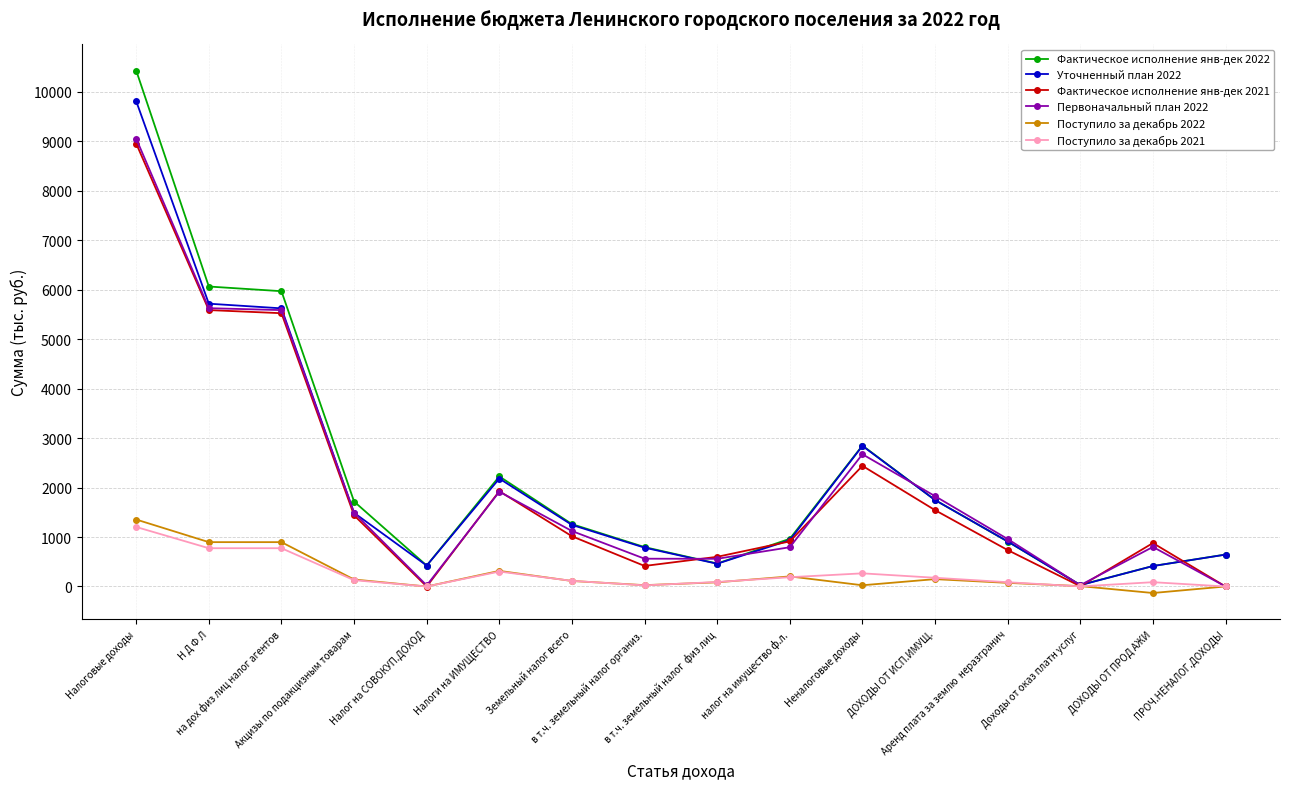

Where is the first local minimum for Уточненный план 2022?

Налог на СОВОКУП.ДОХОД